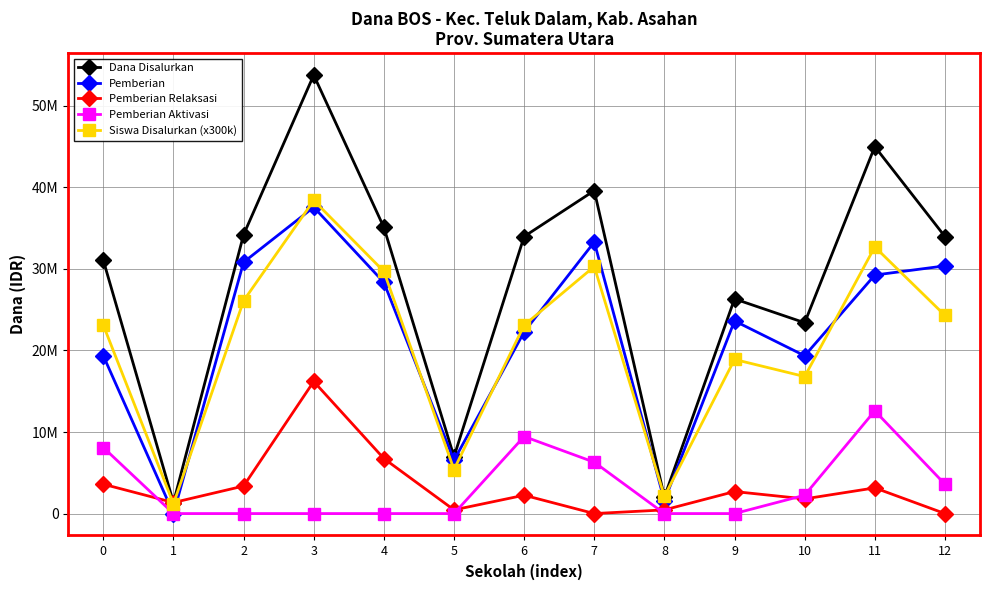

What is the difference between the maximum and minimum values in the Dana Disalurkan series?

52425000